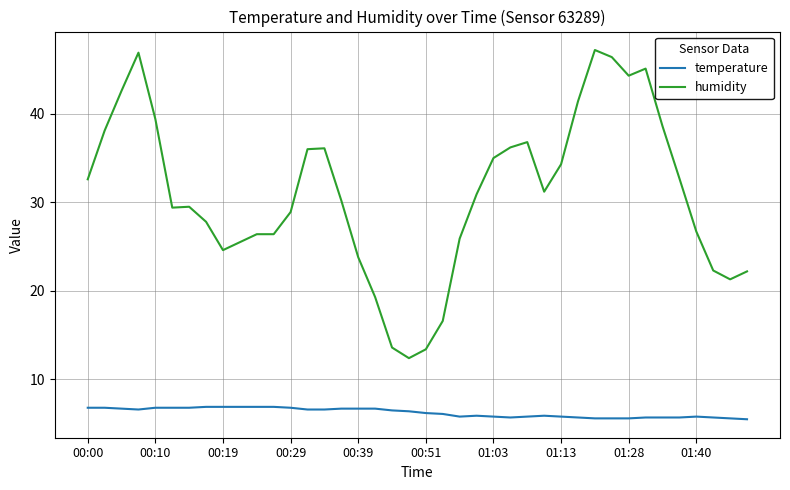

Which series has the largest total across all categories?

humidity